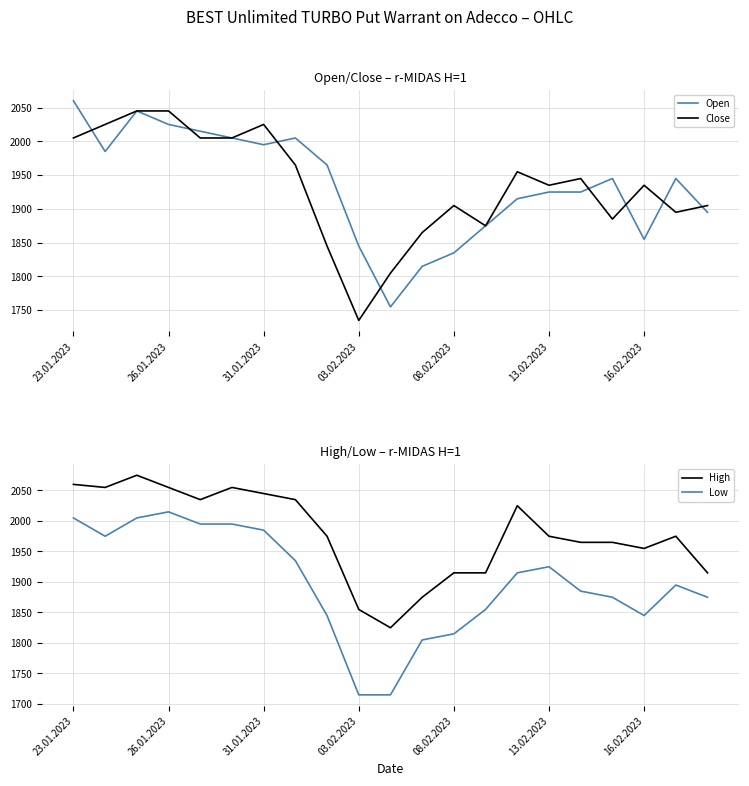

Rank the series at 13 from highest to lowest value.

High, Open, Close, Low